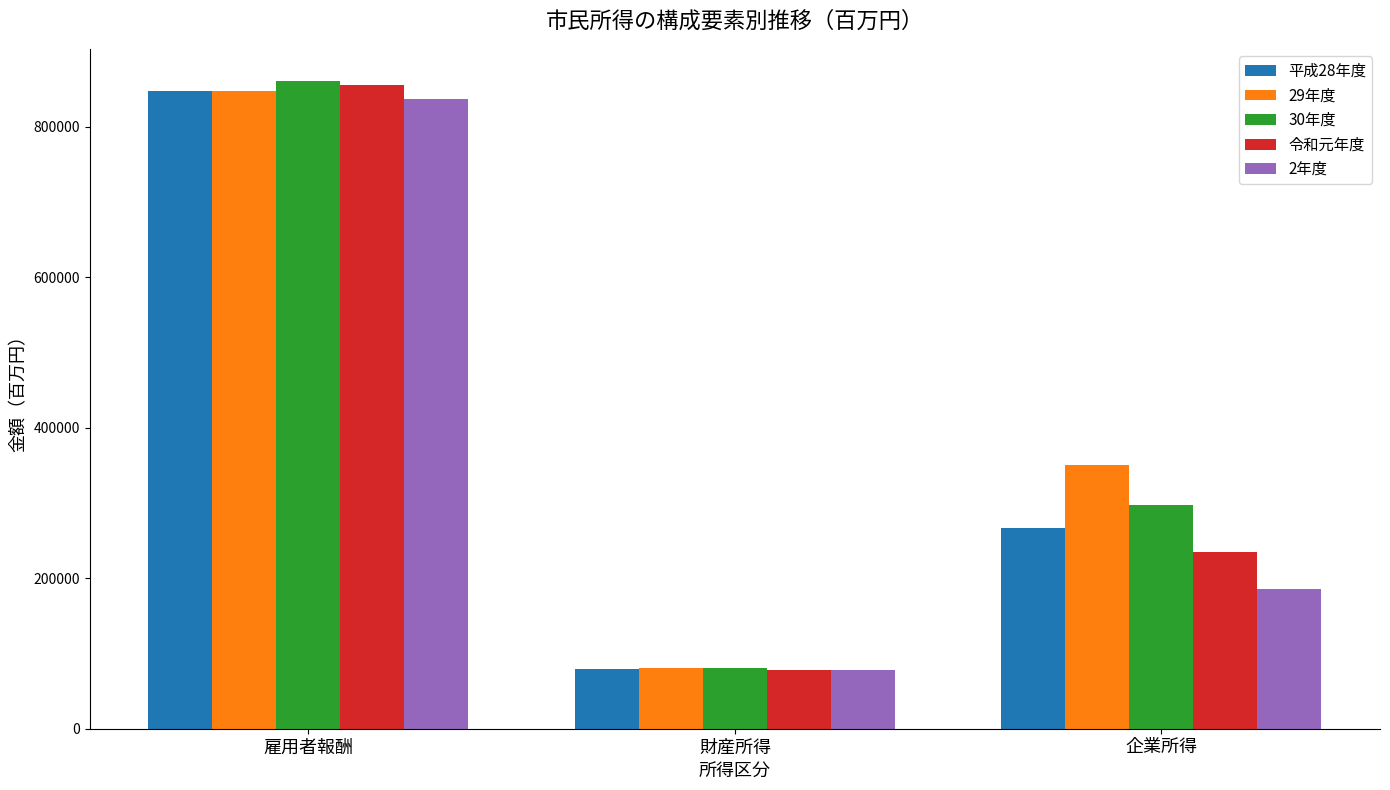

Which series changed the most between 財産所得 and 企業所得?

29年度